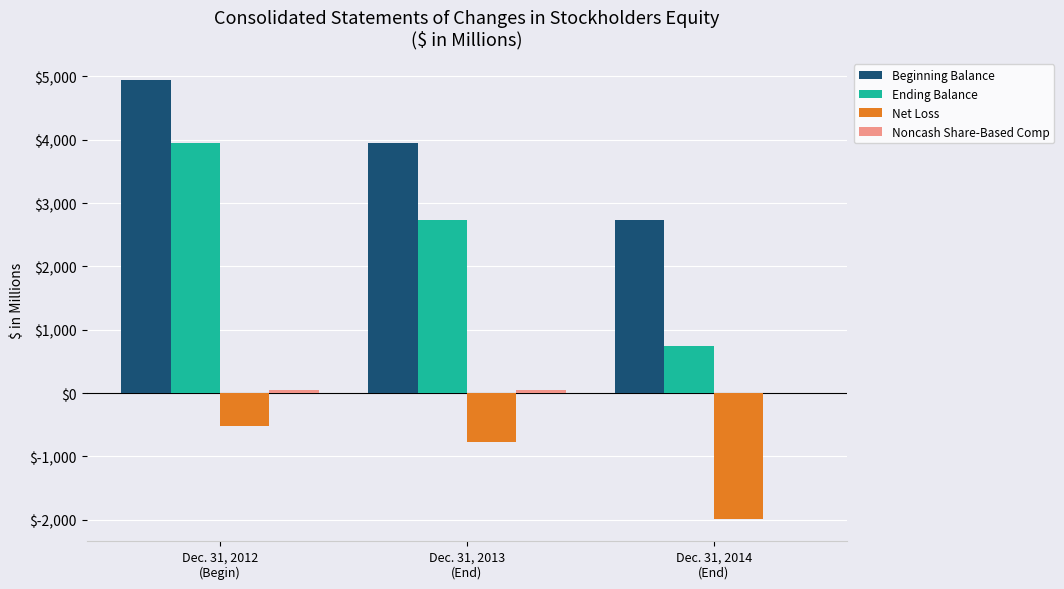

Which series has the largest total across all categories?

Beginning Balance